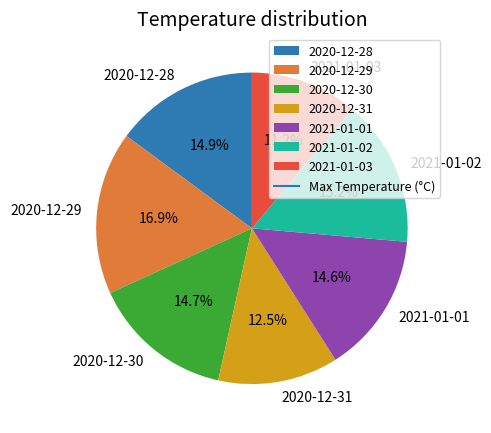

To the nearest percent, what is the difference between the 2020-12-28 and 2020-12-29 slice percentages?

2%